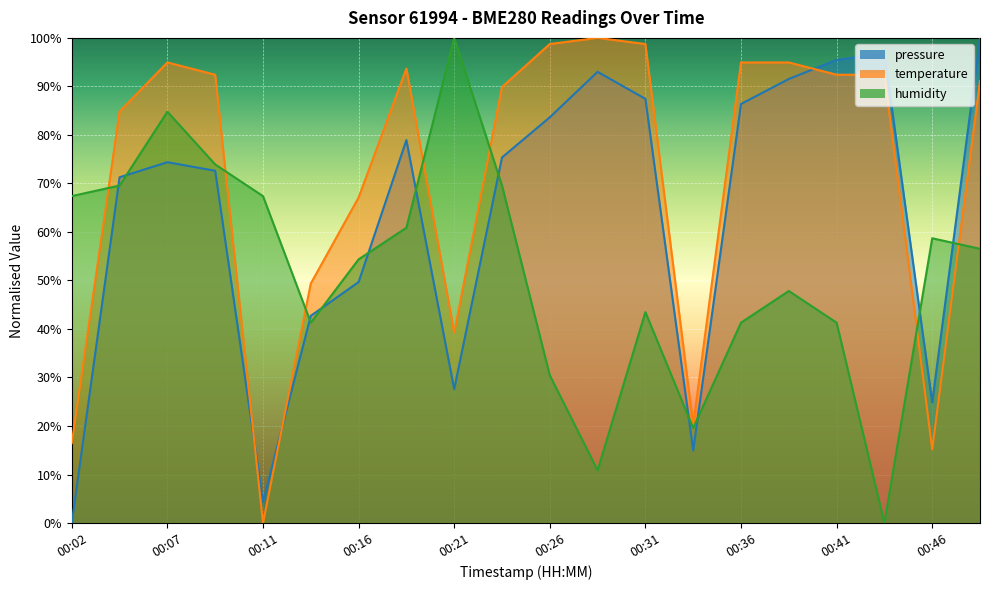

True or false: temperature has a value of 9.2 at 00:46.

False